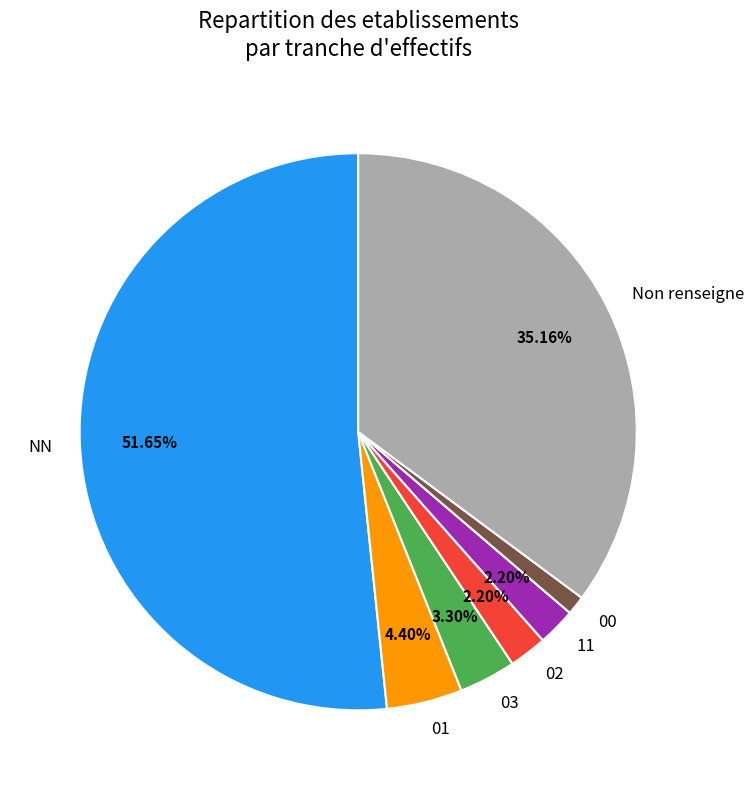

Which category has the smallest portion of the pie?

00